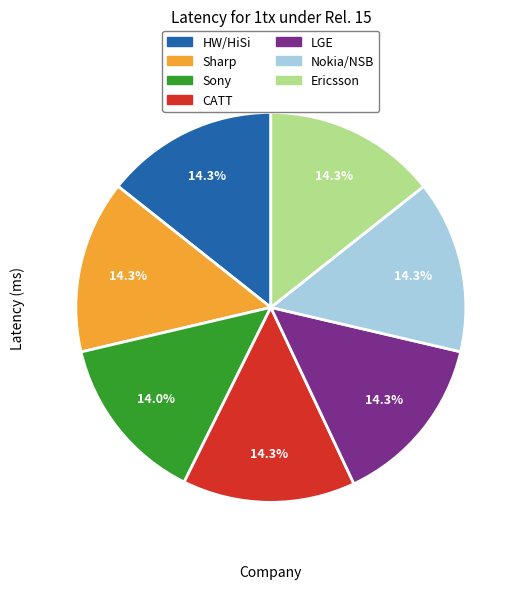

What is the total percentage of Nokia/NSB and Ericsson?

28.7%